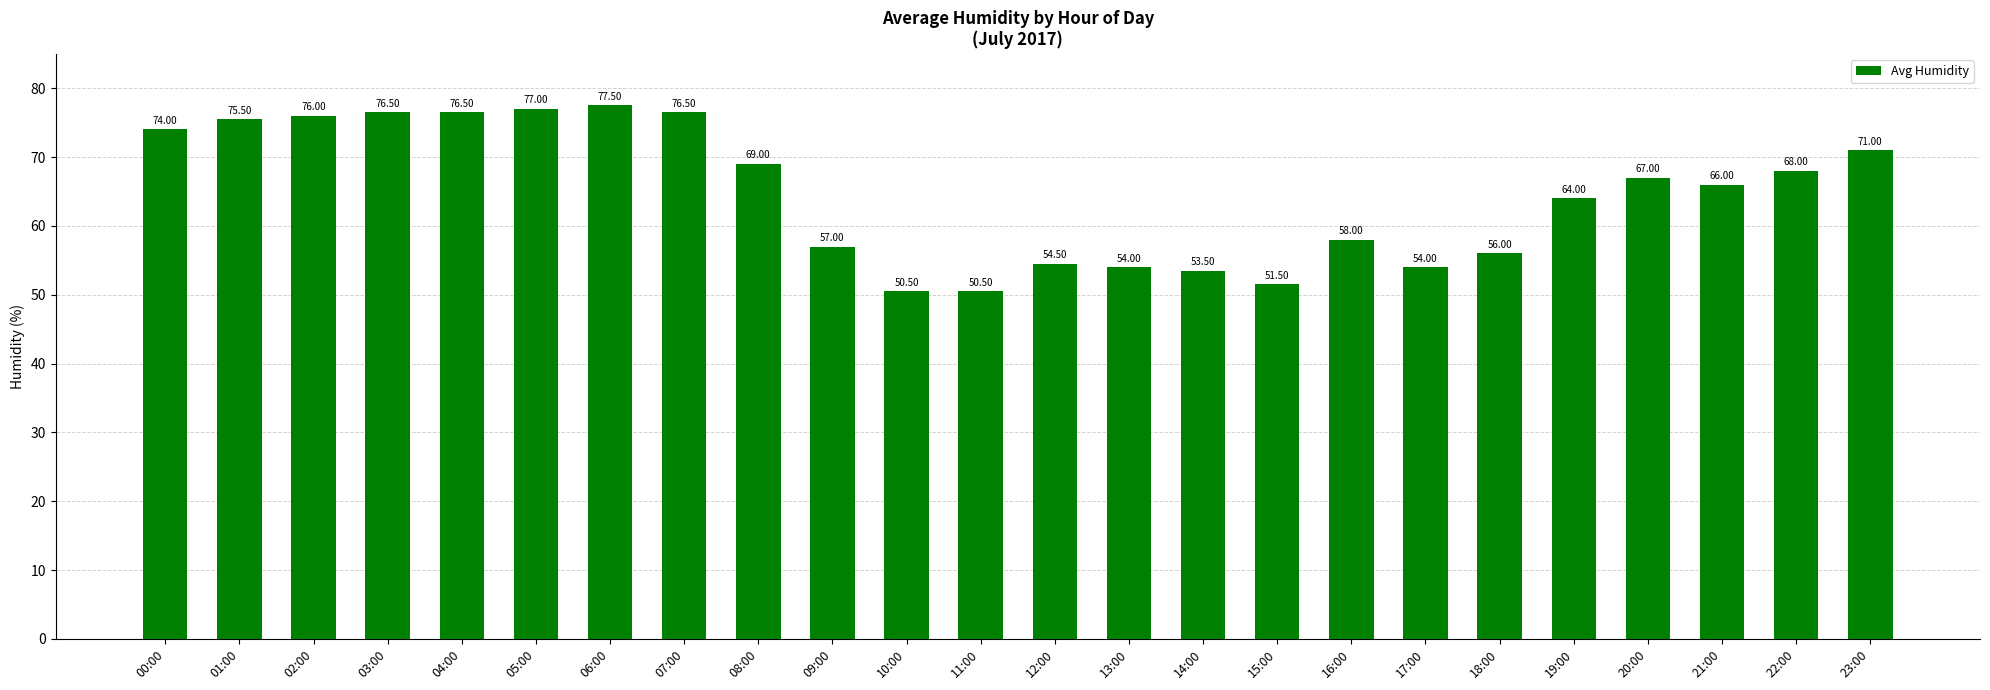

What is the label of the 13th bar from the left?

12:00